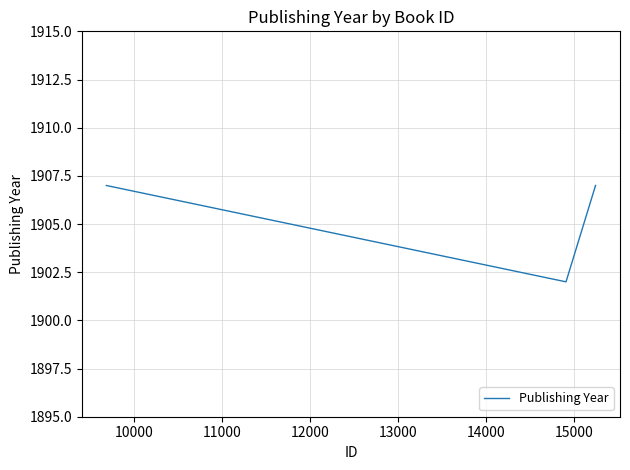

Does the chart display data point markers on the line(s)?

No